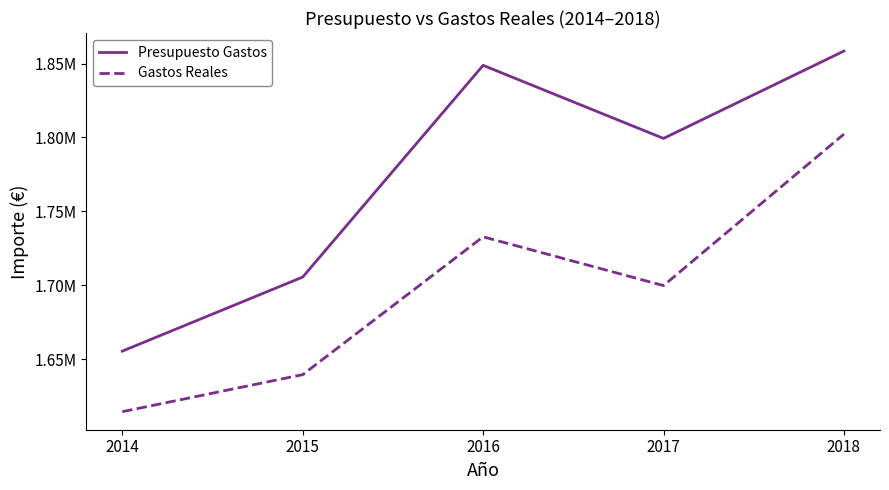

Is this an area chart (filled region under the line)?

No